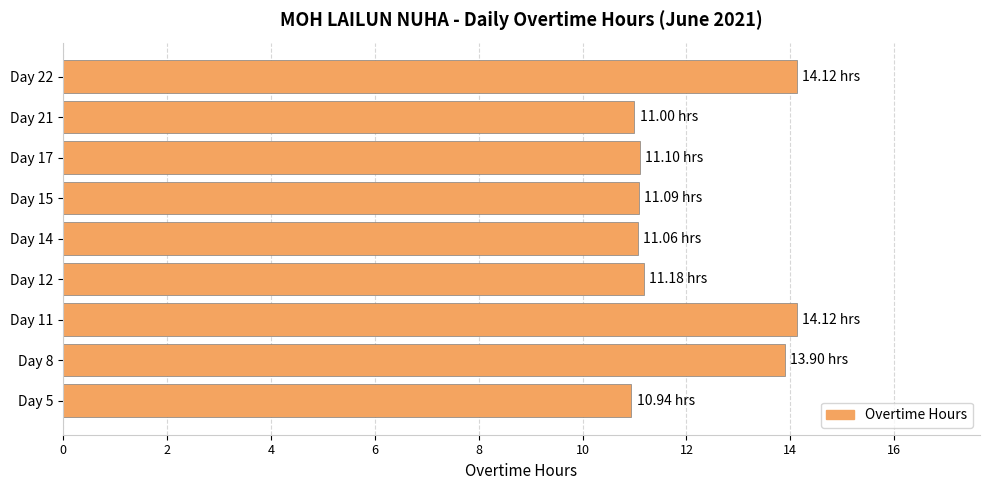

Approximately how many times larger is the value at Day 15 compared to Day 22?

0.8